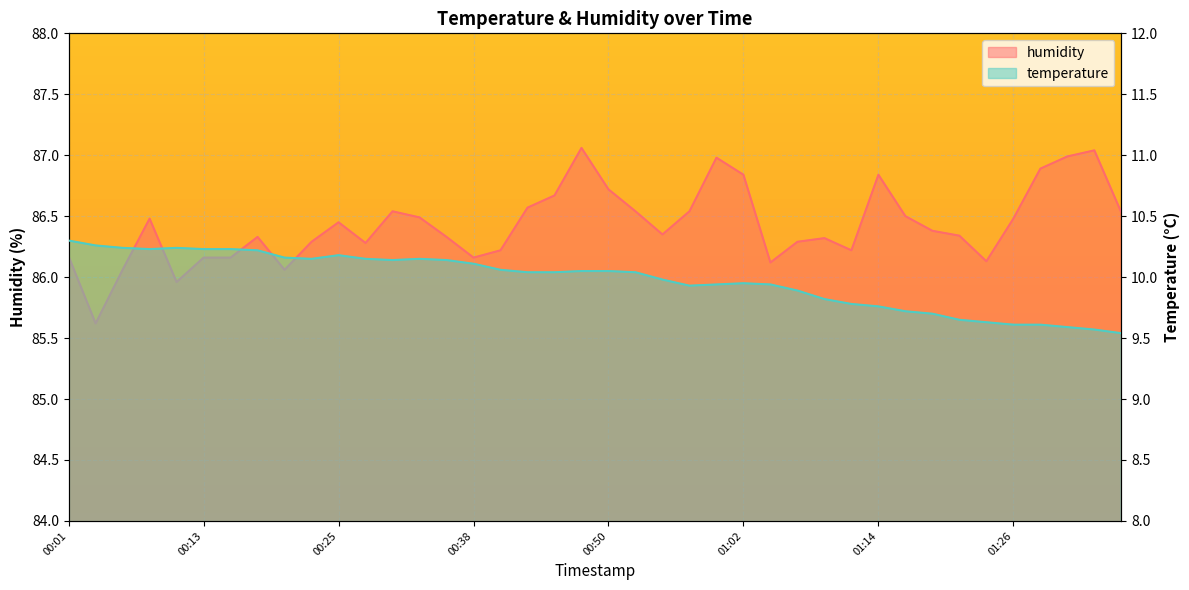

Reading right to left, what are all the values shown in this chart?

temperature: 01:36=9.5	01:34=9.6	01:31=9.6	01:29=9.6	01:26=9.6	01:24=9.6	01:22=9.7	01:19=9.7	01:17=9.7	01:14=9.8	01:12=9.8	01:09=9.8	01:07=9.9	01:04=9.9	01:02=9.9	01:00=9.9	00:57=9.9	00:55=10.0	00:52=10.0	00:50=10.1	00:47=10.1	00:45=10.0	00:42=10.0	00:40=10.1	00:38=10.1	00:35=10.1	00:33=10.2	00:30=10.1	00:28=10.2	00:25=10.2	00:23=10.2	00:21=10.2	00:18=10.2	00:16=10.2	00:13=10.2	00:11=10.2	00:08=10.2	00:06=10.2	00:03=10.3	00:01=10.3
humidity: 01:36=86.5	01:34=87.0	01:31=87.0	01:29=86.9	01:26=86.5	01:24=86.1	01:22=86.3	01:19=86.4	01:17=86.5	01:14=86.8	01:12=86.2	01:09=86.3	01:07=86.3	01:04=86.1	01:02=86.8	01:00=87.0	00:57=86.5	00:55=86.3	00:52=86.5	00:50=86.7	00:47=87.1	00:45=86.7	00:42=86.6	00:40=86.2	00:38=86.2	00:35=86.3	00:33=86.5	00:30=86.5	00:28=86.3	00:25=86.5	00:23=86.3	00:21=86.1	00:18=86.3	00:16=86.2	00:13=86.2	00:11=86.0	00:08=86.5	00:06=86.1	00:03=85.6	00:01=86.2